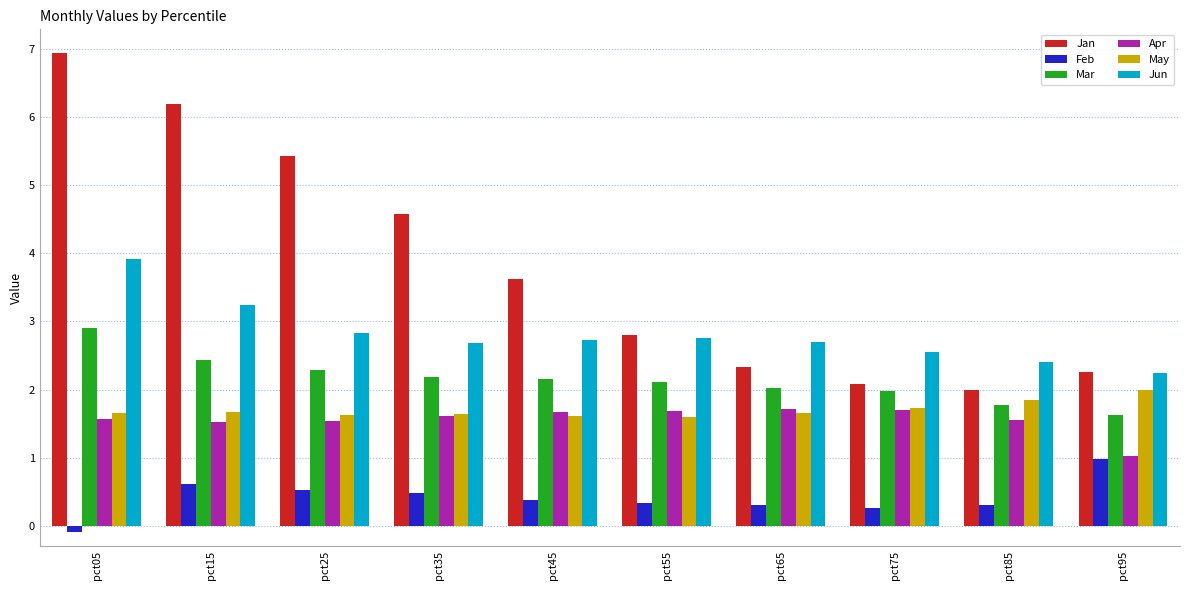

Is the value of May at pct15 greater than the value of Jan at pct25?

No